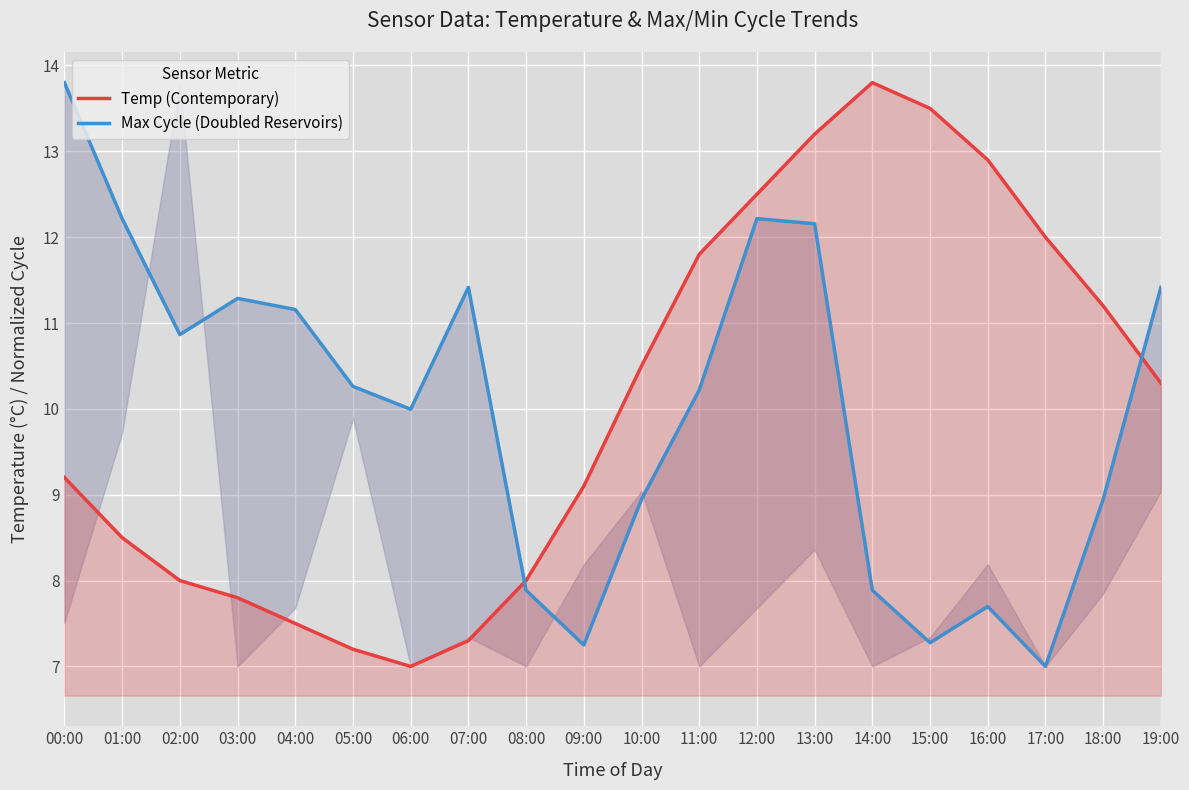

Count the number of data series in this chart.

2